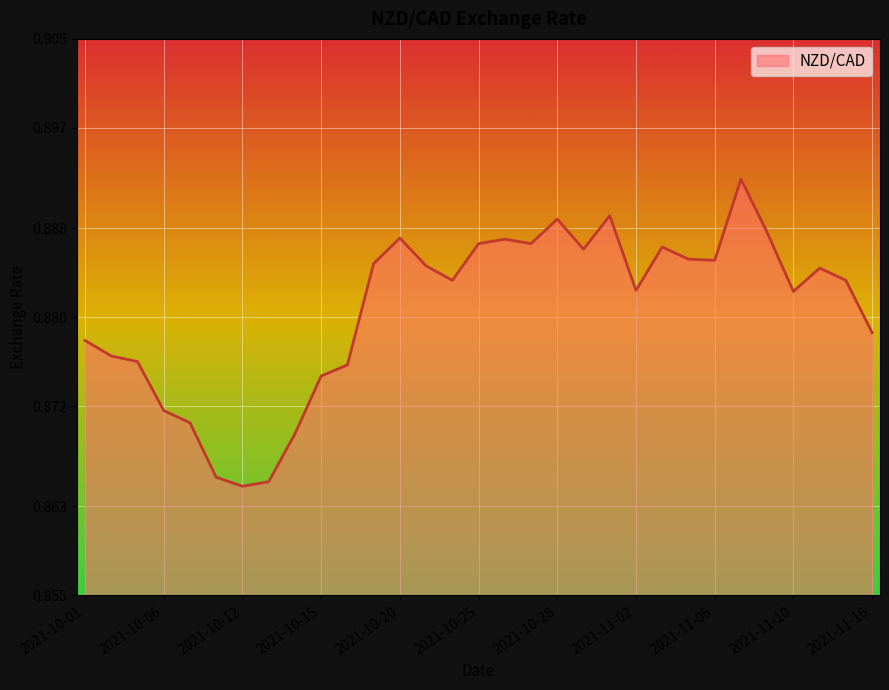

Between 2021-10-15 and 2021-11-05, which is larger?

2021-11-05